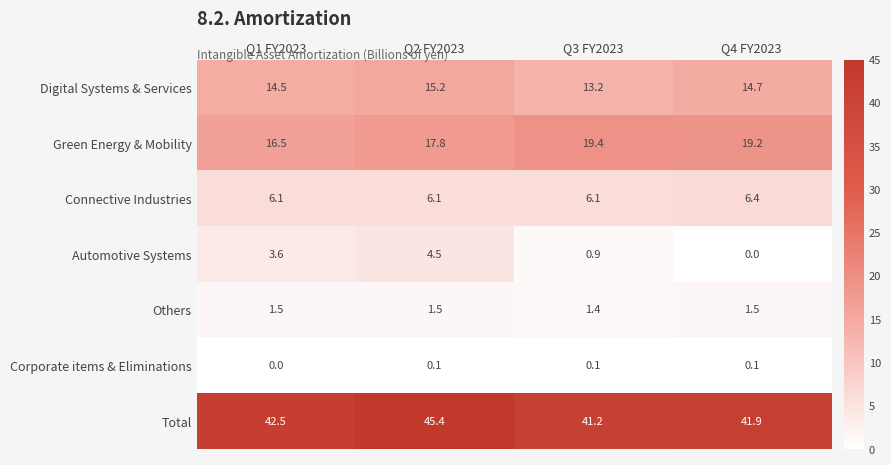

At how many categories does at least one series exceed 5?

4